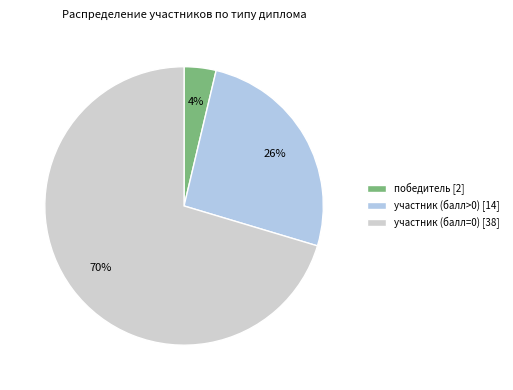

To the nearest percent, what percentage of the pie is участник (балл=0)?

70%